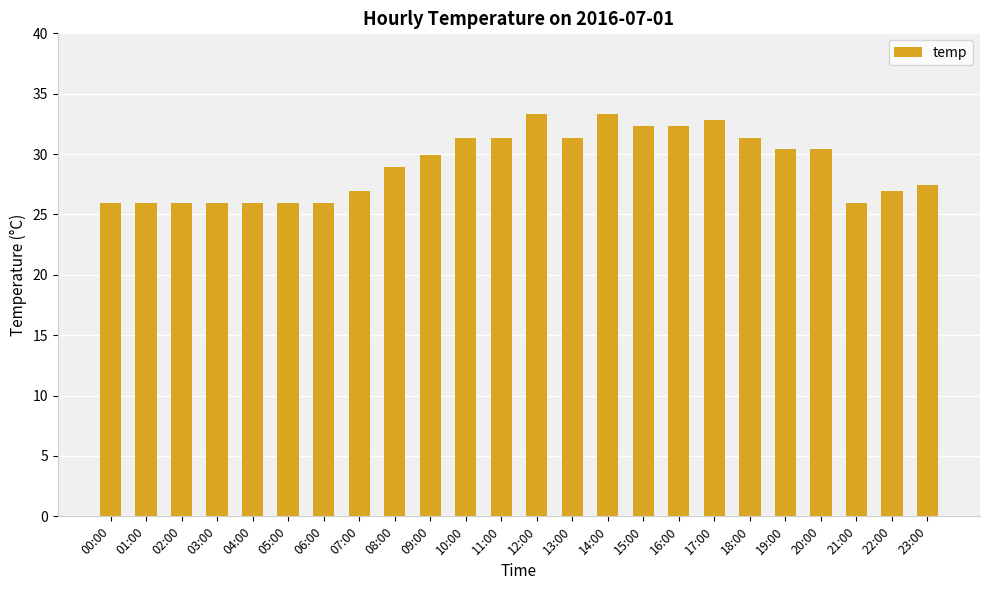

What position from the left is 15:00?

16